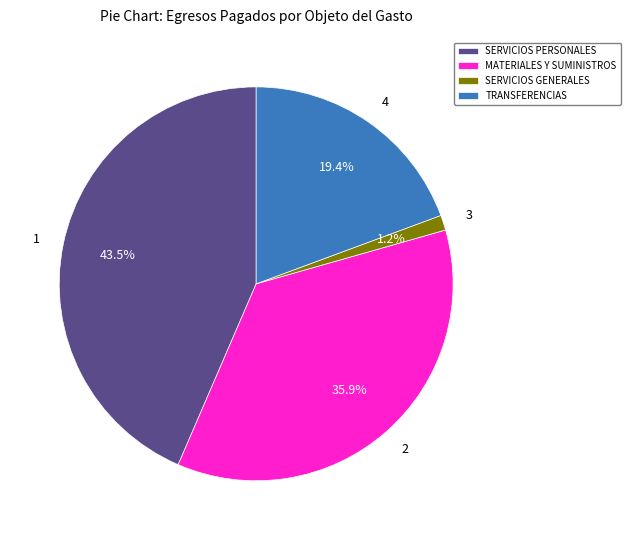

How much of the chart is everything except 2?

64.1%